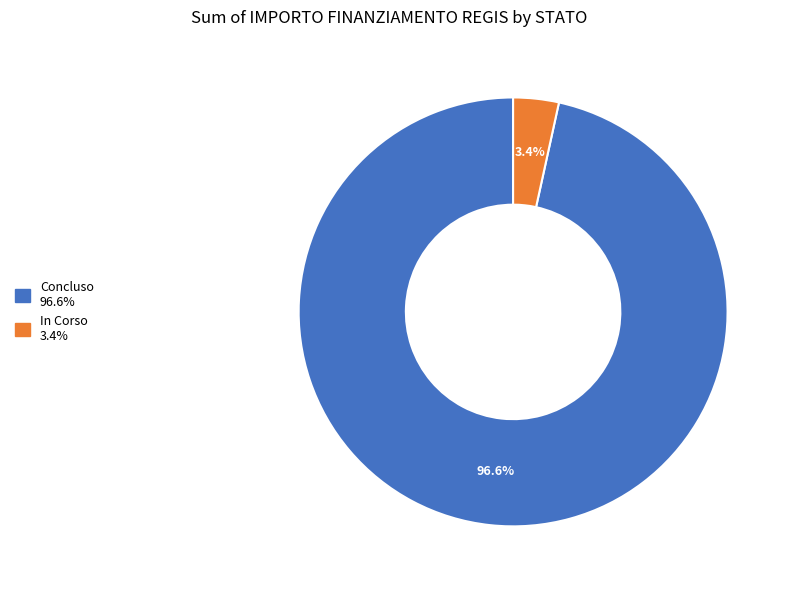

How many slices are in this pie chart?

2